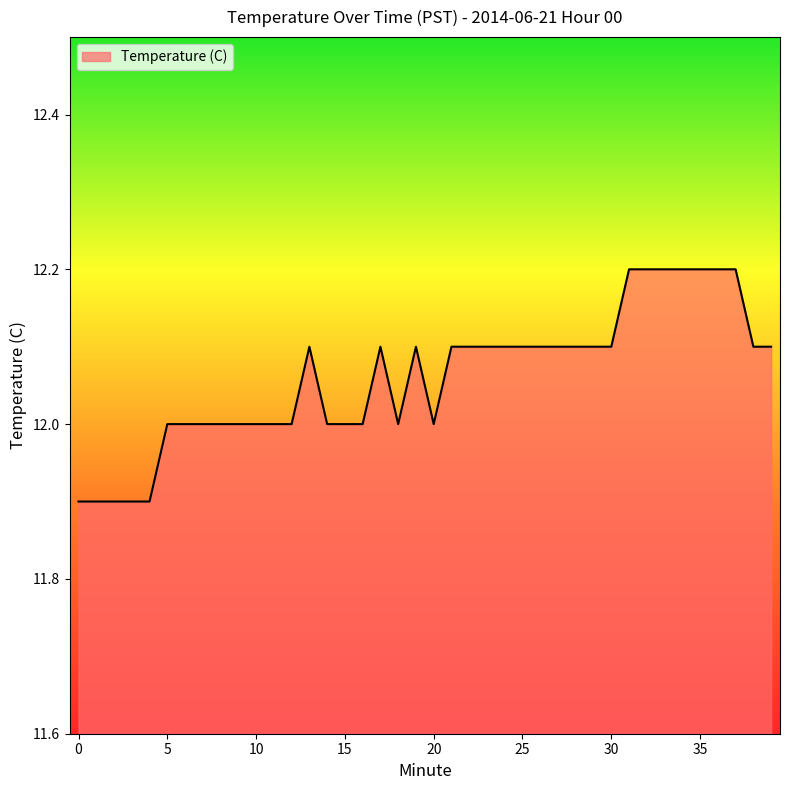

What is the greatest value displayed?

12.2